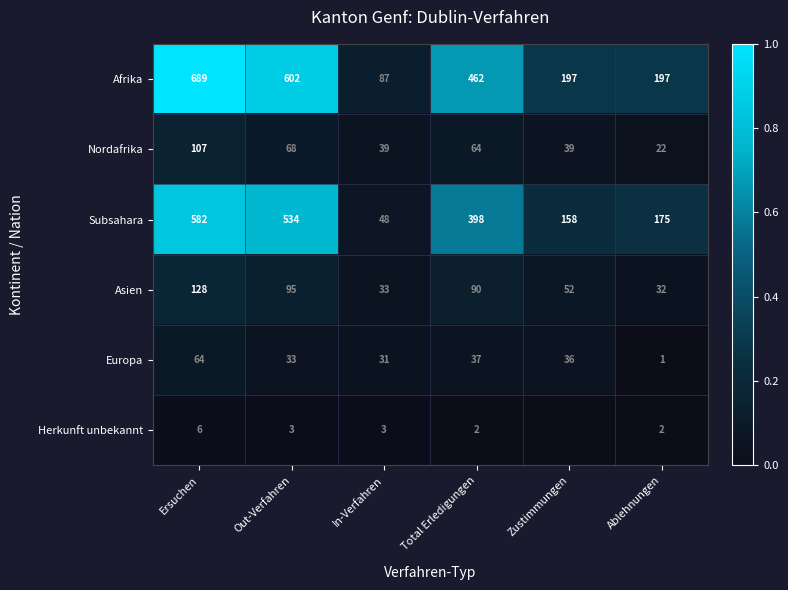

Rank the categories by Asien value from highest to lowest.

Ersuchen, Out-Verfahren, Total Erledigungen, Zustimmungen, In-Verfahren, Ablehnungen